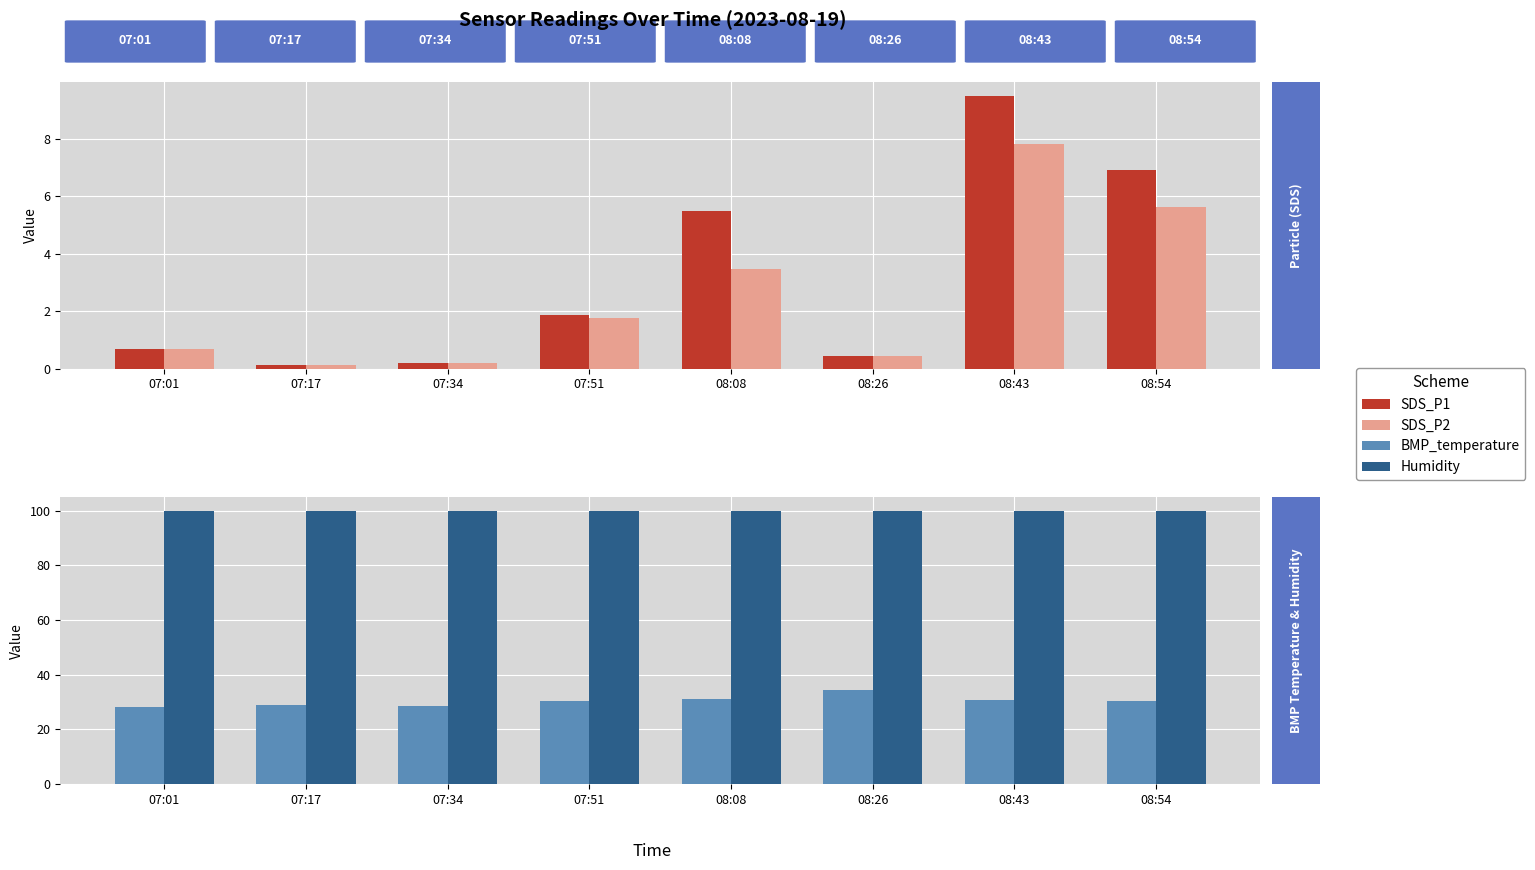

Which series has the largest total across all categories?

Humidity